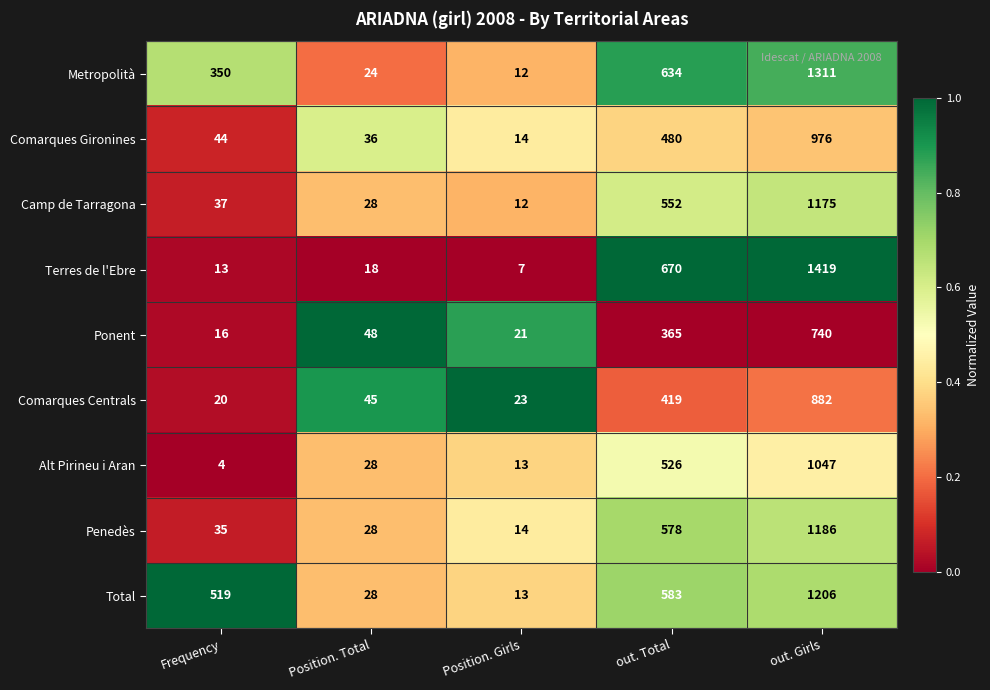

Rank the series by their maximum value, from highest to lowest.

Terres de l'Ebre, Metropolità, Total, Penedès, Camp de Tarragona, Alt Pirineu i Aran, Comarques Gironines, Comarques Centrals, Ponent